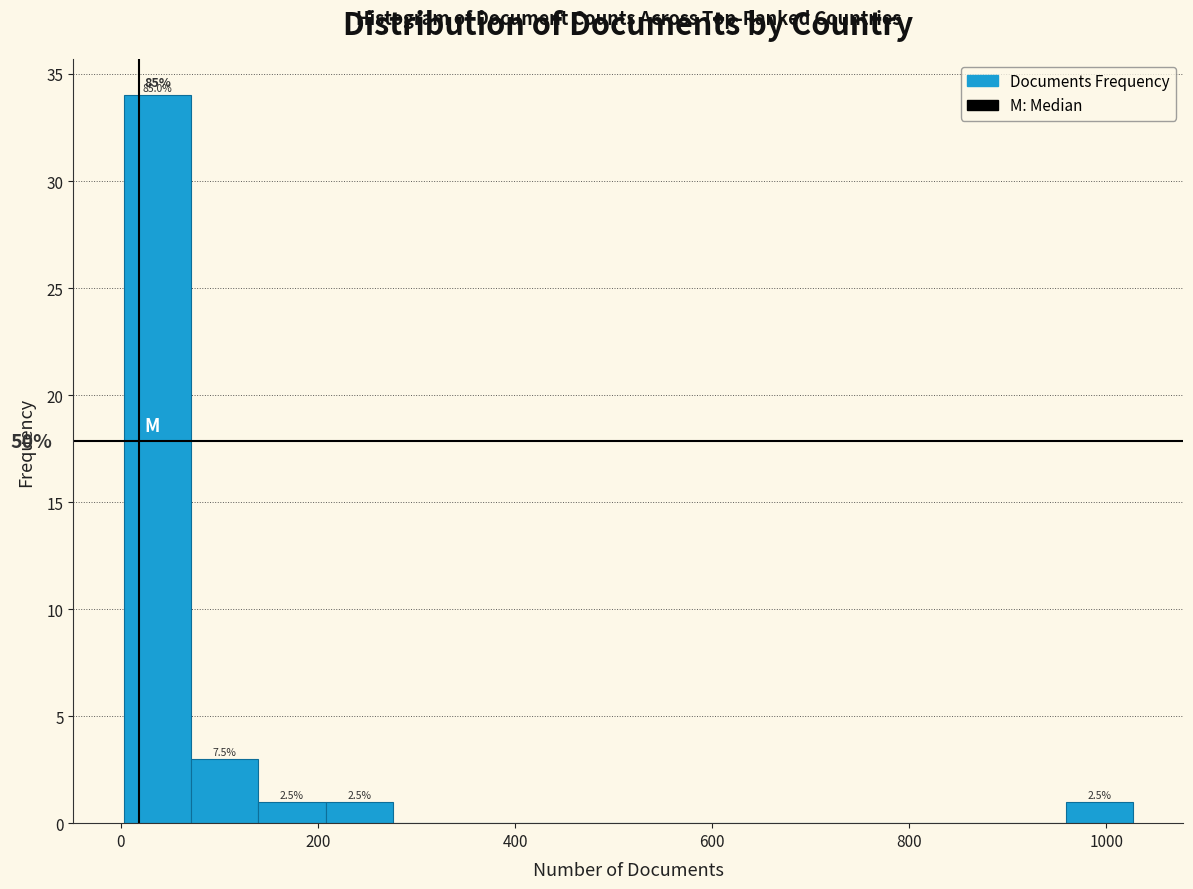

Read against the x-axis, roughly where is the centre of the tallest bar?

40